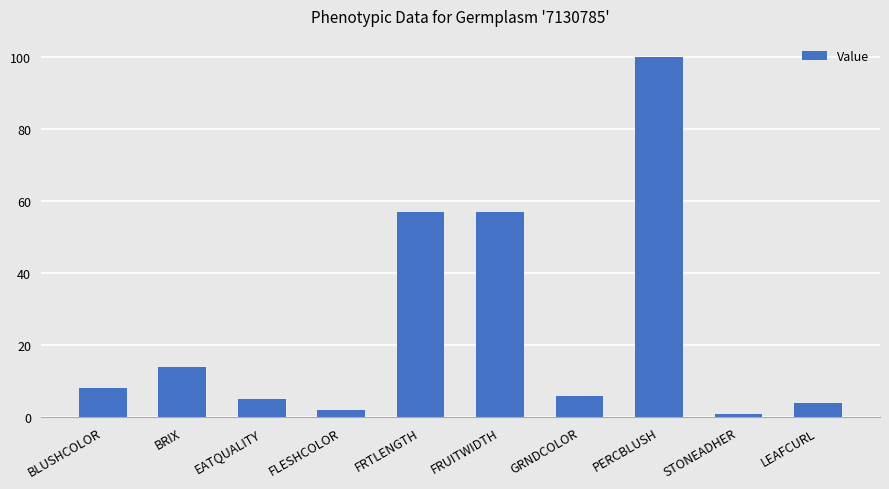

Reading left to right, what are all the values shown in this chart?

8	14	5	2	57	57	6	100	1	4